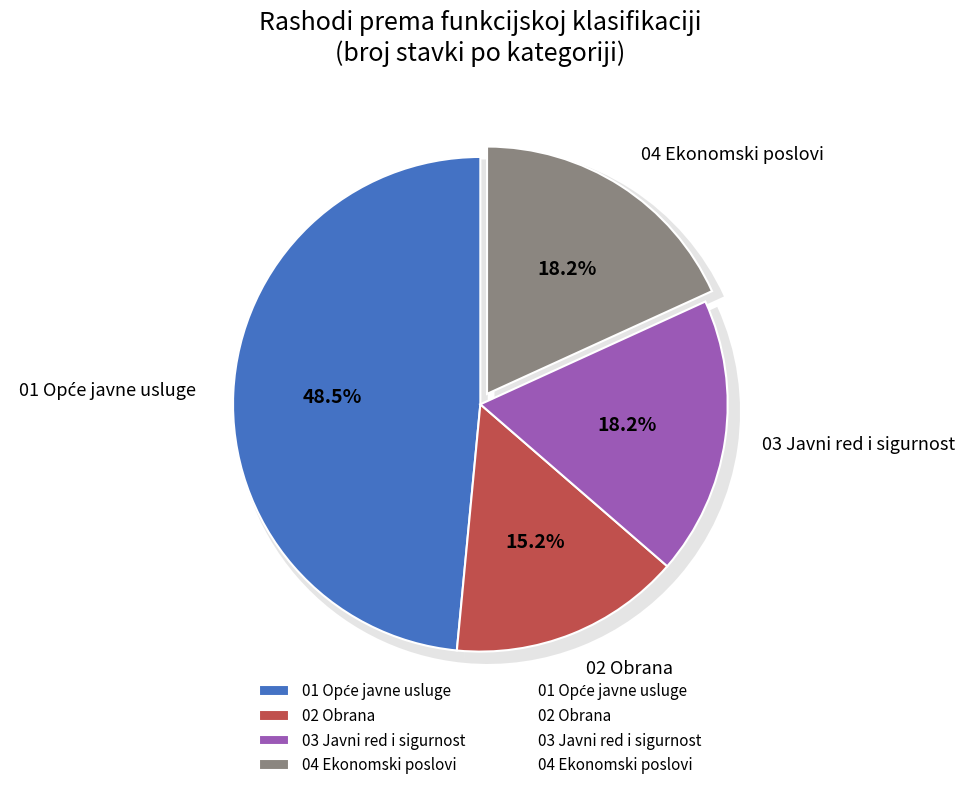

To the nearest percent, what is the difference between the Ekonomski poslovi and Opće javne usluge slice percentages?

31%